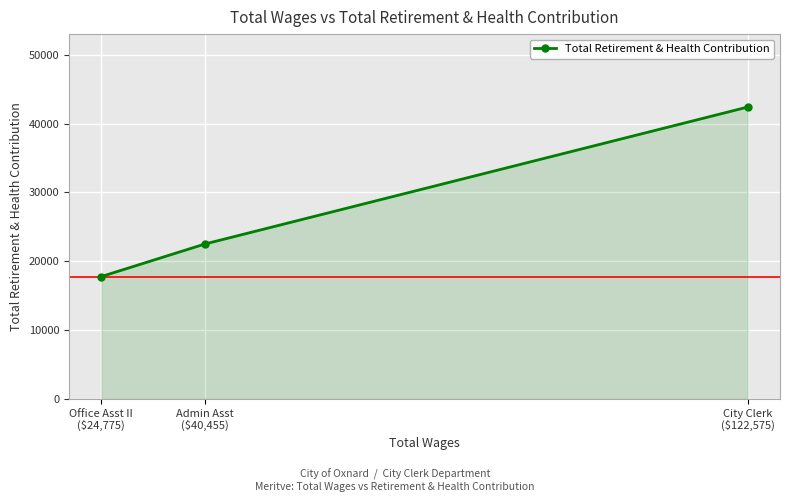

What is the average value?

27571